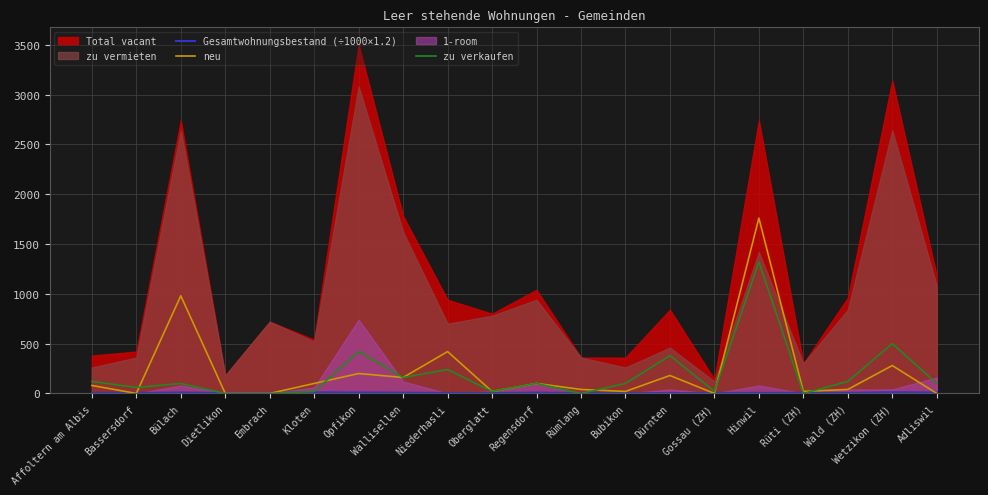

What is the highest value of the neu series?

1760.0